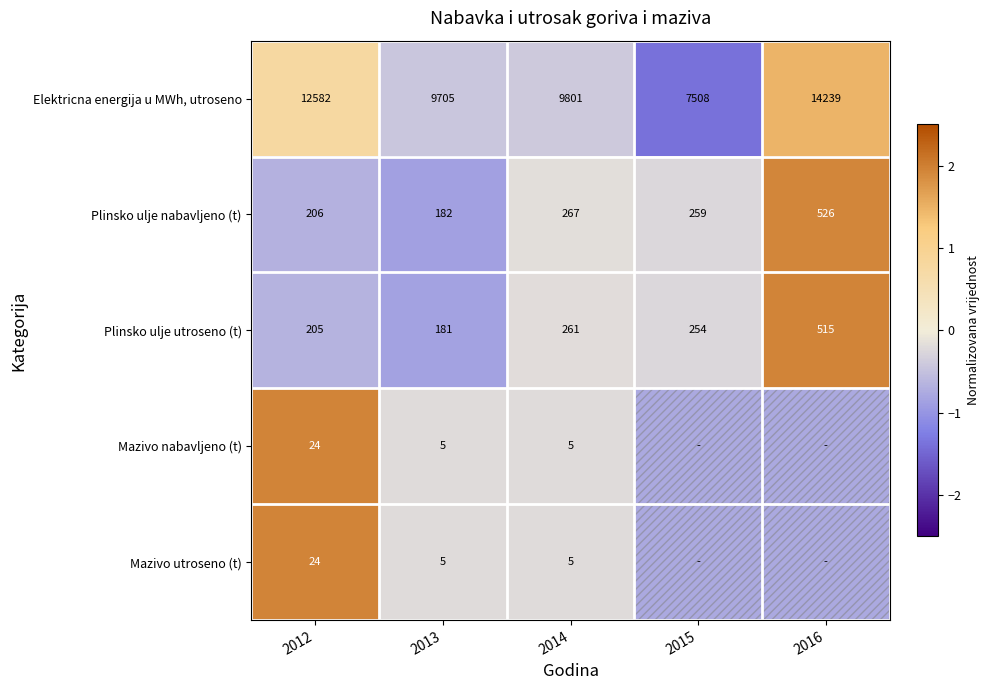

Is the value of Plinsko ulje nabavljeno (t) at 2012 greater than the value of Elektricna energija u MWh, utroseno at 2015?

No